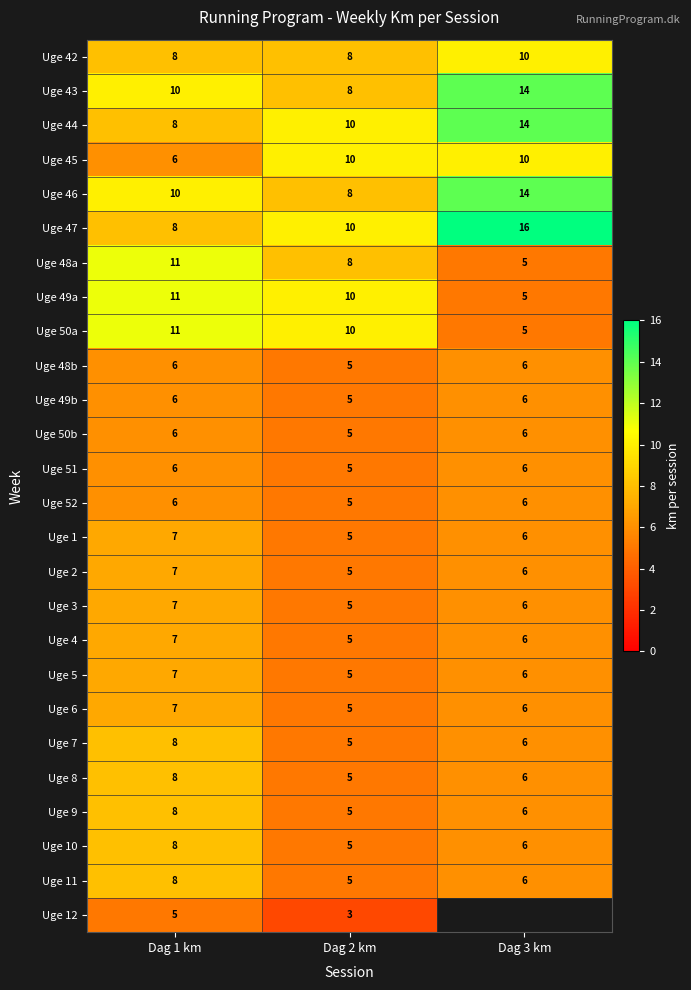

Which has a higher value, Dag 3 km or Dag 2 km?

Dag 3 km